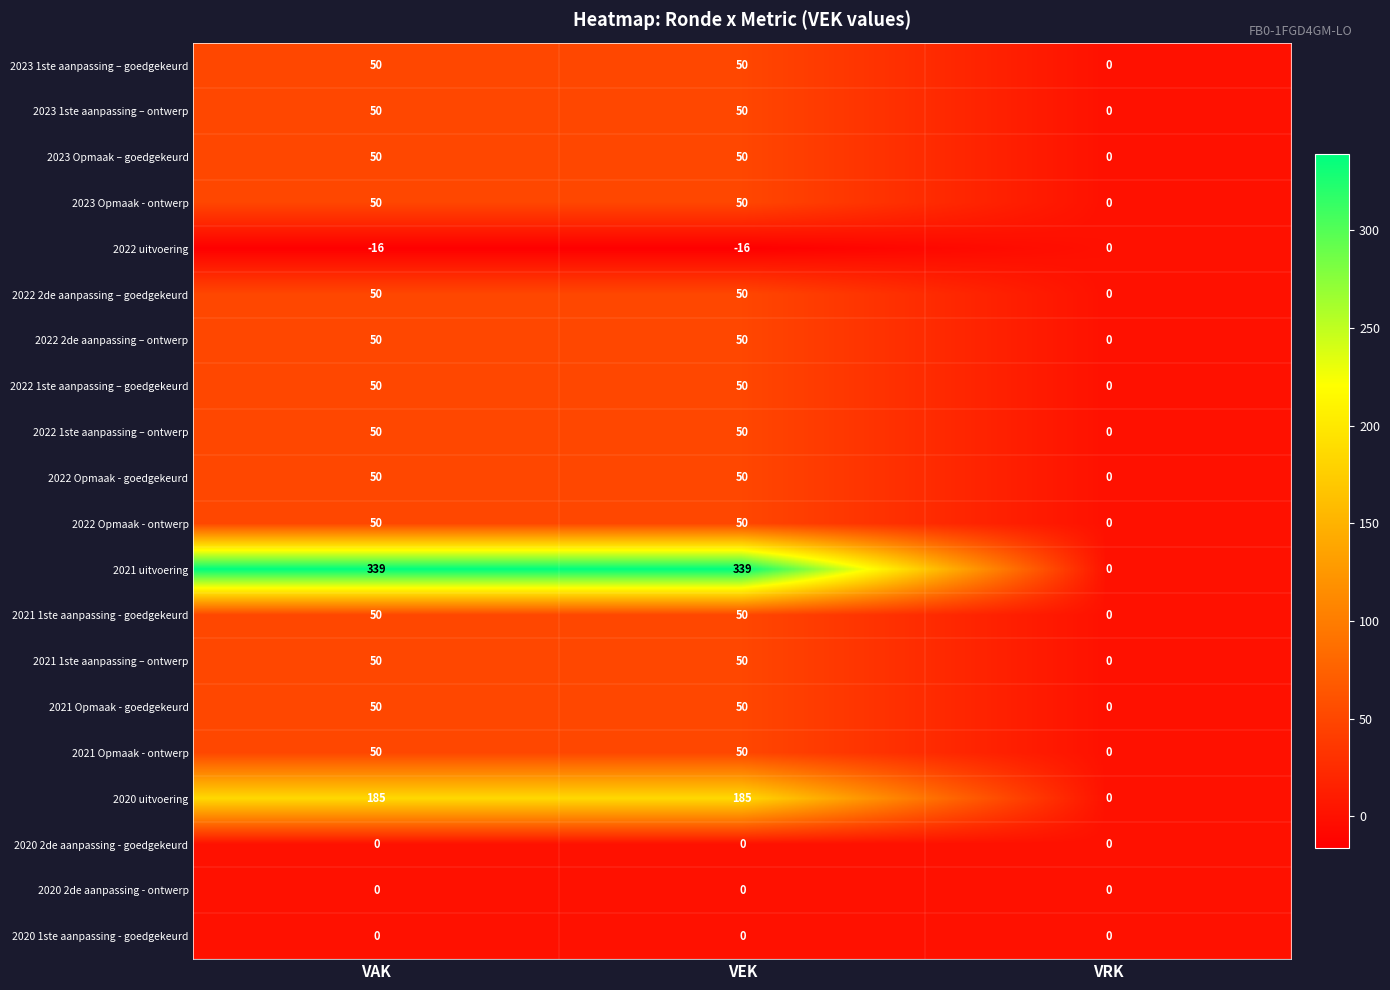

Between VEK and VRK, which series saw the biggest shift?

2021 uitvoering